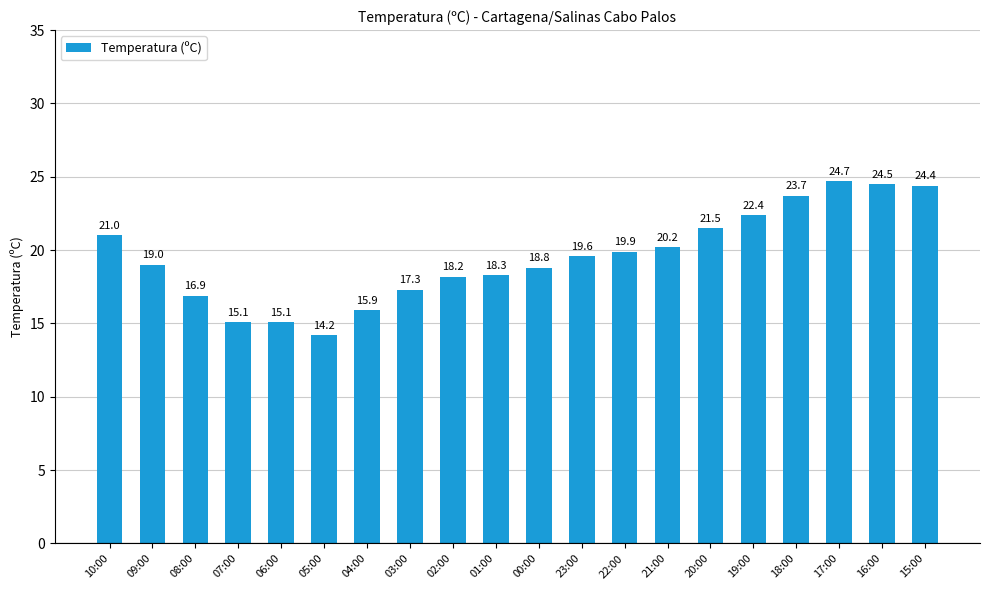

Count the number of data series in this chart.

1